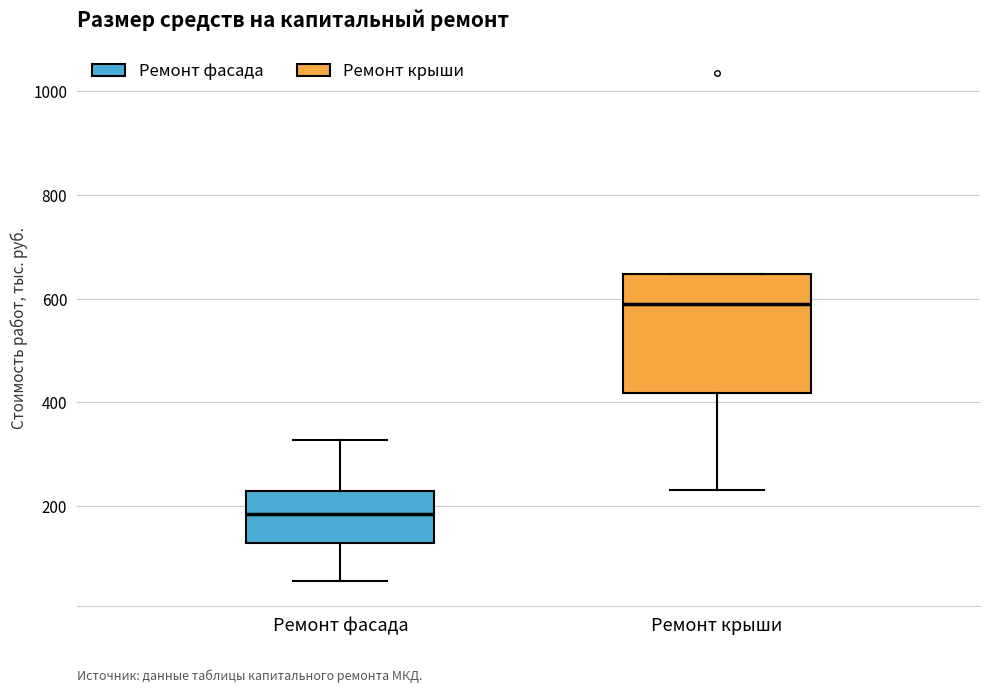

Which box is the tallest, from its lower edge to its upper edge?

Ремонт крыши